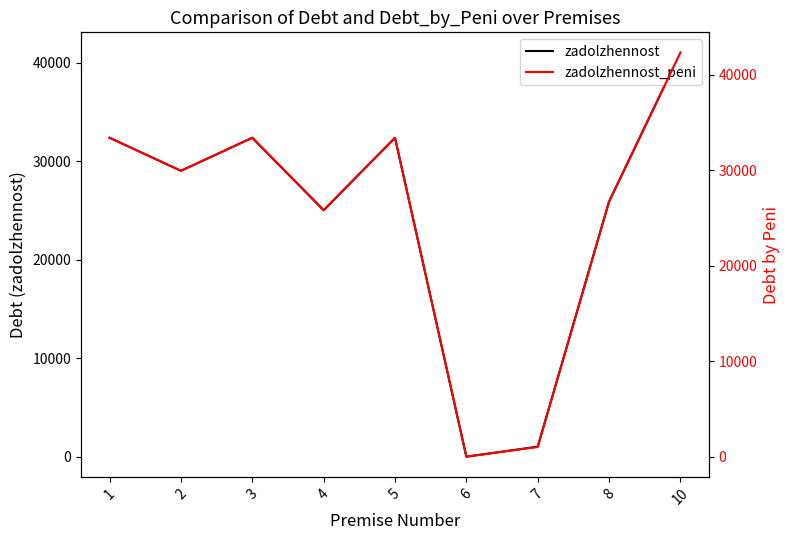

In zadolzhennost, how many points are lower than both neighbors (excluding endpoints)?

3